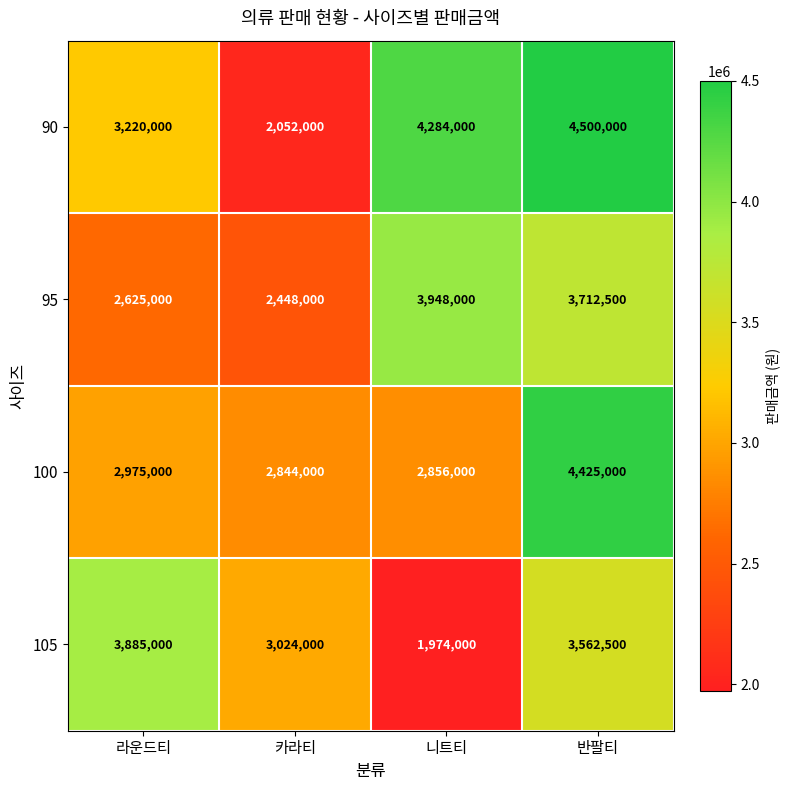

Reading left to right, transcribe all the data shown in this chart.

90: 라운드티=3220000	카라티=2052000	니트티=4284000	반팔티=4500000
95: 라운드티=2625000	카라티=2448000	니트티=3948000	반팔티=3712500
100: 라운드티=2975000	카라티=2844000	니트티=2856000	반팔티=4425000
105: 라운드티=3885000	카라티=3024000	니트티=1974000	반팔티=3562500